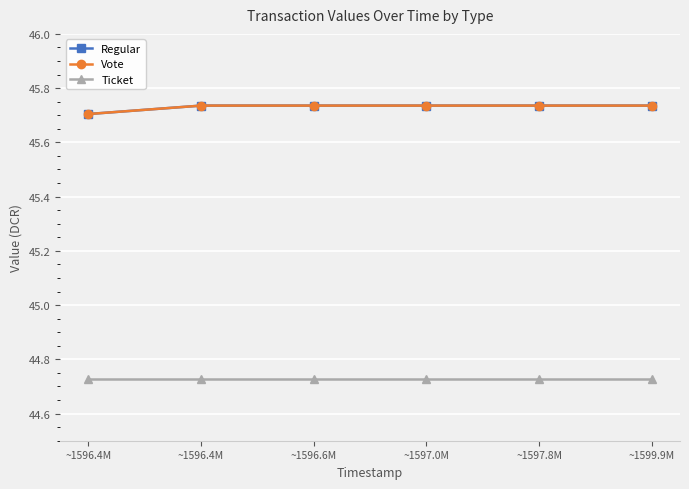

Reading left to right, what are all the values shown in this chart?

Regular: ~1596.4M=45.7	~1596.4M=45.7	~1596.6M=45.7	~1597.0M=45.7	~1597.8M=45.7	~1599.9M=45.7
Vote: ~1596.4M=45.7	~1596.4M=45.7	~1596.6M=45.7	~1597.0M=45.7	~1597.8M=45.7	~1599.9M=45.7
Ticket: ~1596.4M=44.7	~1596.4M=44.7	~1596.6M=44.7	~1597.0M=44.7	~1597.8M=44.7	~1599.9M=44.7